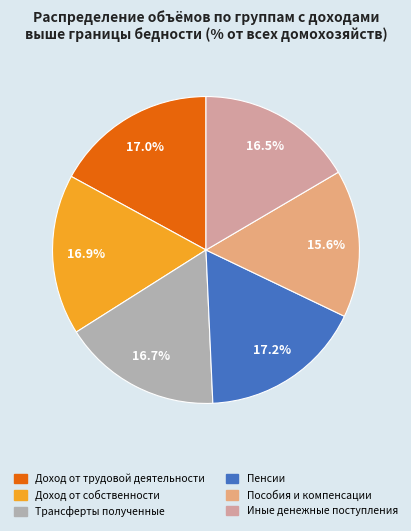

Between Доход от собственности and Пособия и компенсации, which is larger?

Доход от собственности